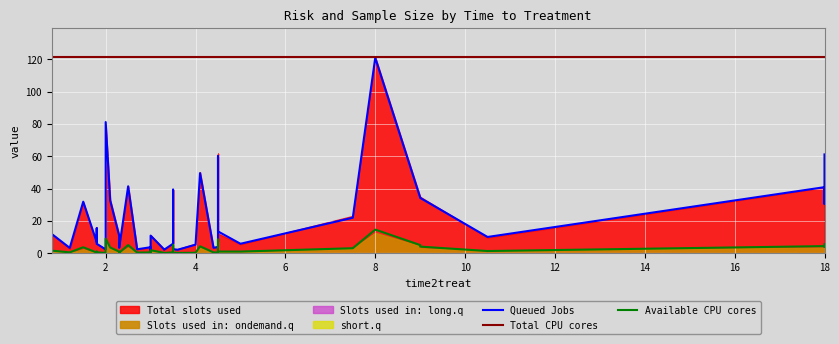

Reading left to right, transcribe all the data shown in this chart.

Queued Jobs: 21.4	11.9	3.3	31.9	6.9	15.4	5.8	2.4	81.2	32.6	10.9	3.4	41.4	2.4	3.7	1.9	10.9	2.4	2.2	5.9	39.4	2.5	2.1	5.3	49.6	3.4	3.9	60.0	13.5	5.9	22.0	121.0	34.5	34.3	10.1	40.9	30.5	61.2
Total CPU cores: 121.3	121.3	121.3	121.3	121.3	121.3	121.3	121.3	121.3	121.3	121.3	121.3	121.3	121.3	121.3	121.3	121.3	121.3	121.3	121.3	121.3	121.3	121.3	121.3	121.3	121.3	121.3	121.3	121.3	121.3	121.3	121.3	121.3	121.3	121.3	121.3	121.3	121.3
Available CPU cores: 3.3	1.6	0.5	3.7	0.4	1.0	0.6	0.1	9.0	3.6	1.0	0.3	5.1	0.4	0.5	0.2	1.9	0.2	0.1	0.6	4.9	0.3	0.2	0.3	4.3	0.5	0.4	8.5	1.0	1.0	3.1	14.6	5.1	4.1	1.4	4.4	4.0	5.6